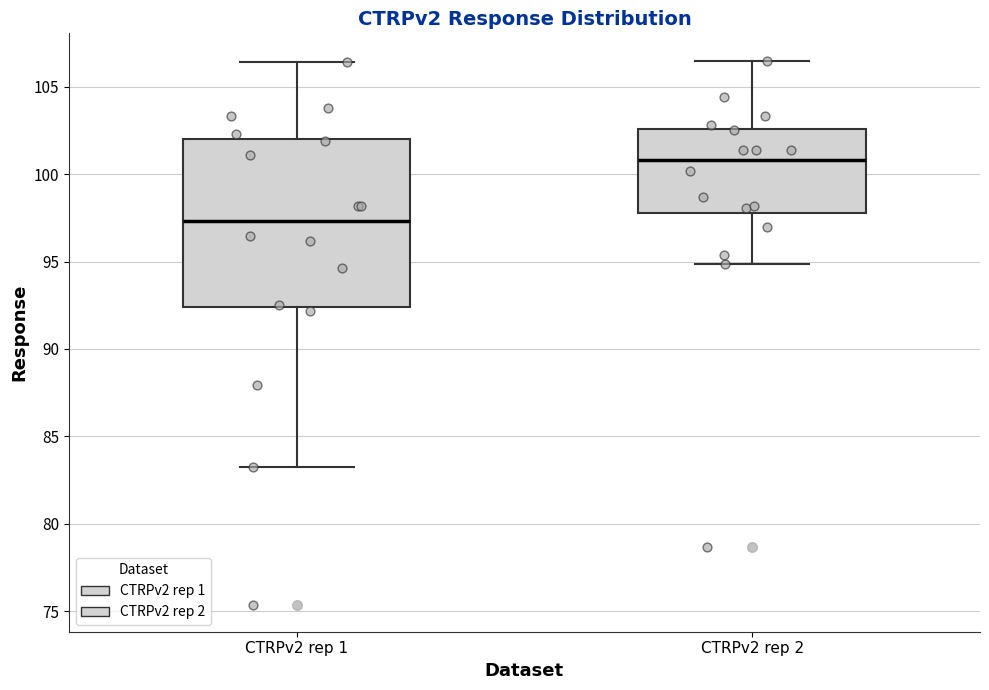

Reading left to right, transcribe this box plot: for each box, give where its median line is, the range the box spans, and where its two whiskers end, as read against the y-axis. The values are not printed on the chart, so give them approximately, as read against the axis.

CTRPv2 rep 1: median 97.5, box 92.5 to 102.0, whiskers 83.5 to 106.5
CTRPv2 rep 2: median 101.0, box 98.0 to 102.5, whiskers 95.0 to 106.5